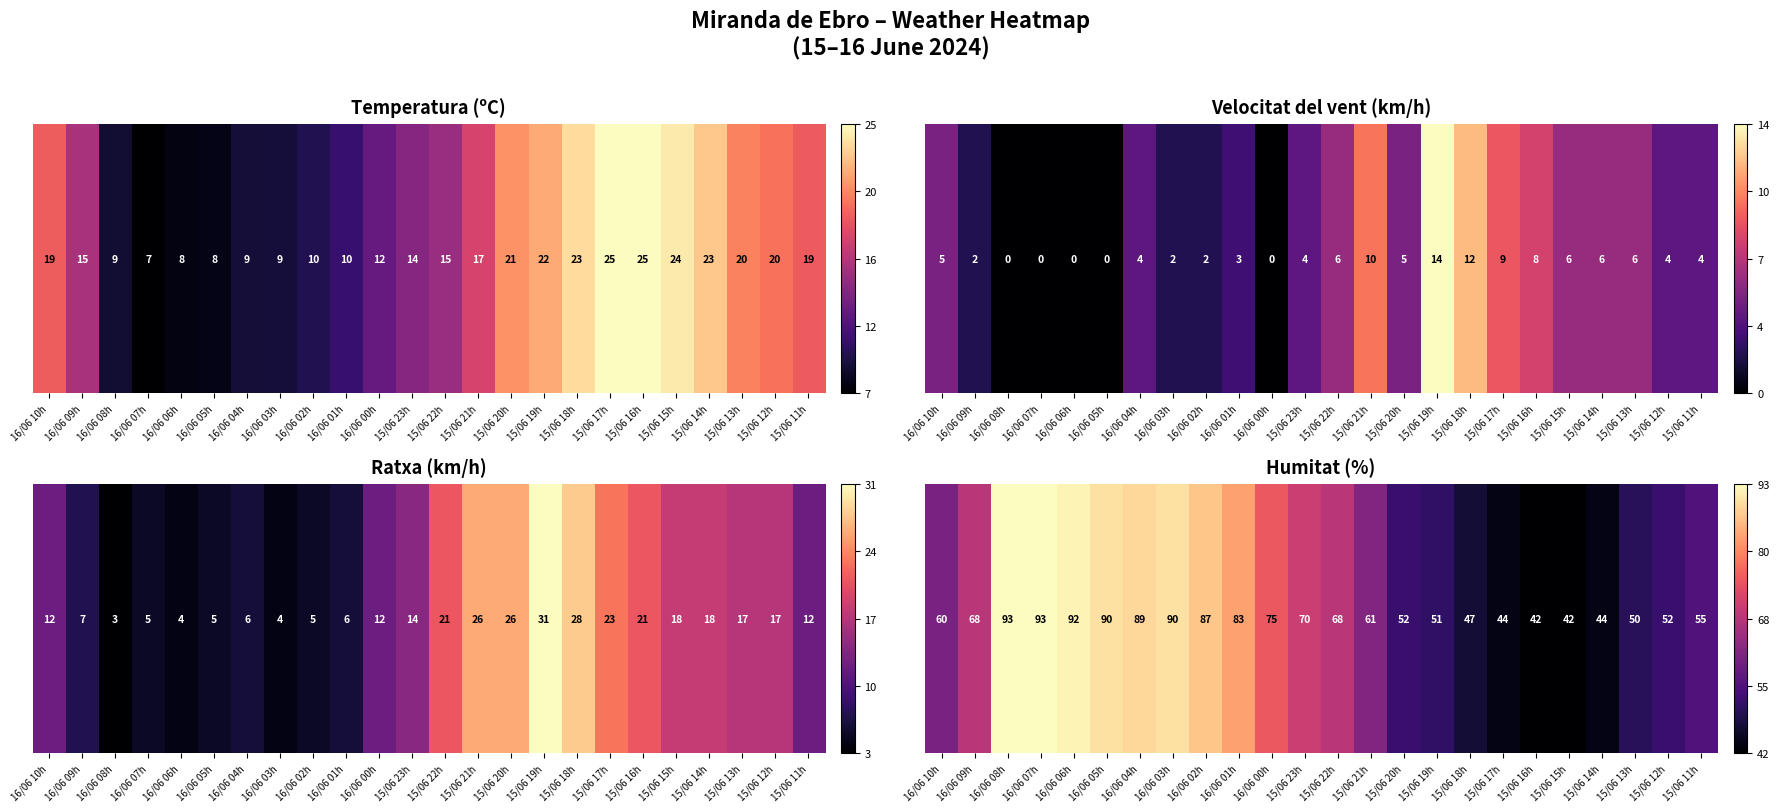

List the labels in order of value, largest first.

16/06 08h, 16/06 07h, 16/06 06h, 16/06 05h, 16/06 03h, 16/06 04h, 16/06 02h, 16/06 01h, 16/06 00h, 15/06 23h, 16/06 09h, 15/06 22h, 15/06 21h, 16/06 10h, 15/06 11h, 15/06 20h, 15/06 12h, 15/06 19h, 15/06 13h, 15/06 18h, 15/06 17h, 15/06 14h, 15/06 16h, 15/06 15h